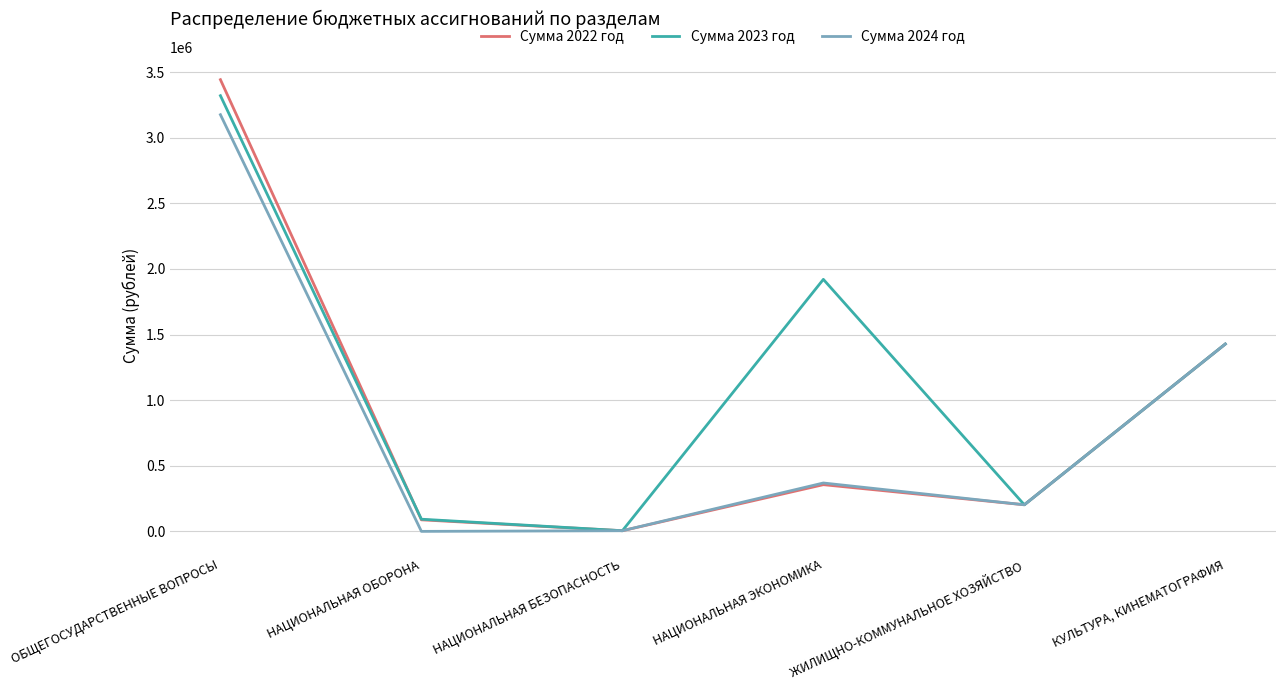

Rank the categories by Сумма 2023 год value from lowest to highest.

НАЦИОНАЛЬНАЯ БЕЗОПАСНОСТЬ, НАЦИОНАЛЬНАЯ ОБОРОНА, ЖИЛИЩНО-КОММУНАЛЬНОЕ ХОЗЯЙСТВО, КУЛЬТУРА, КИНЕМАТОГРАФИЯ, НАЦИОНАЛЬНАЯ ЭКОНОМИКА, ОБЩЕГОСУДАРСТВЕННЫЕ ВОПРОСЫ